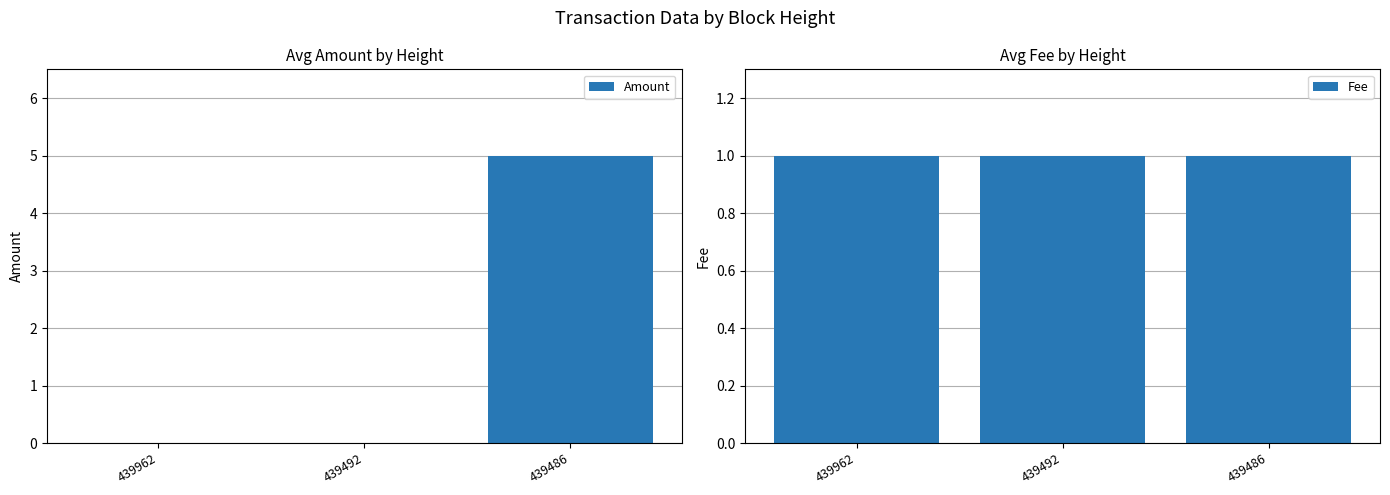

List the series in order of their peak value, lowest first.

Fee, Amount